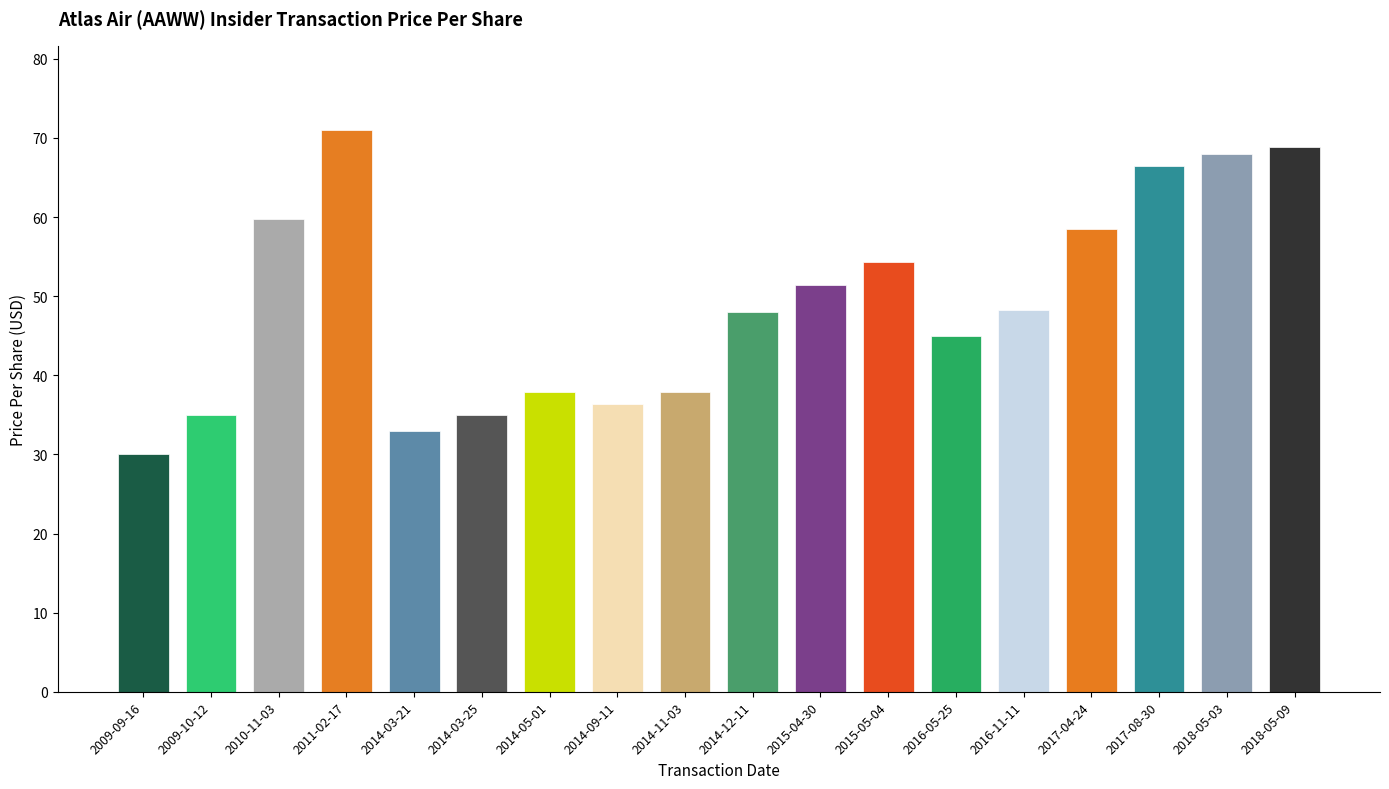

Which label corresponds to the largest value in the chart?

2011-02-17